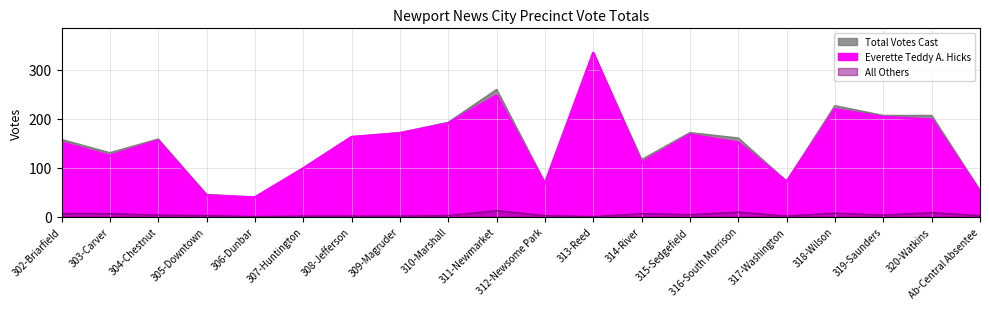

What is the difference between the All Others values at 305-Downtown and 317-Washington?

1